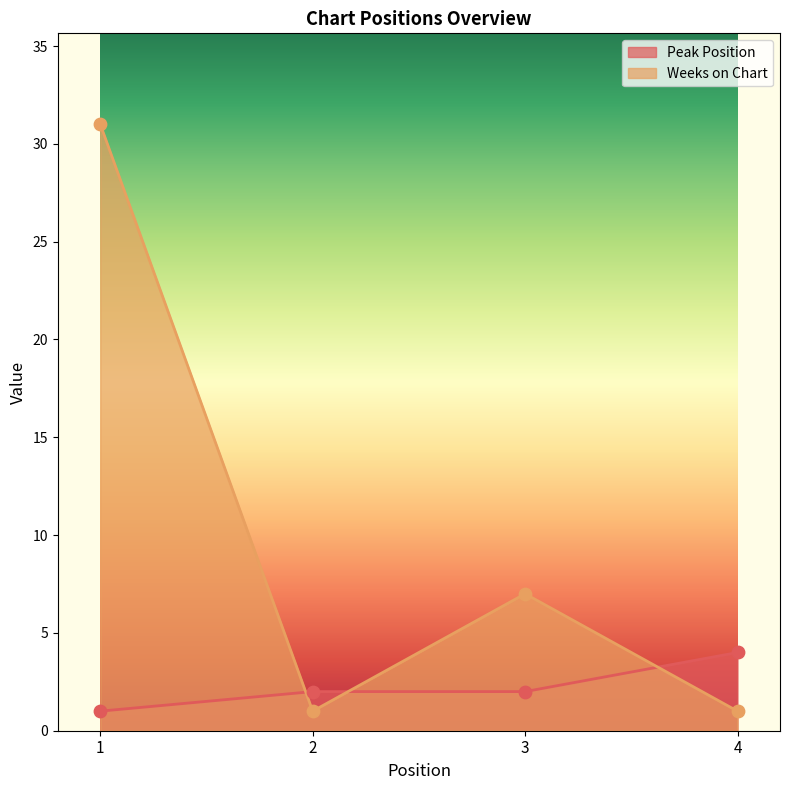

Which series has the widest spread of Y values?

Weeks on Chart